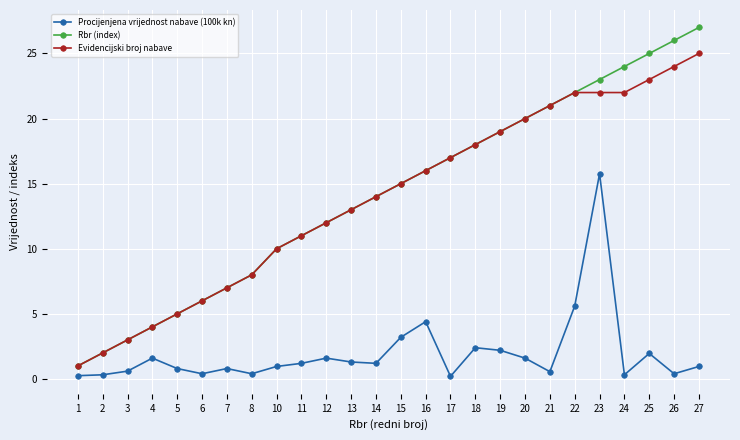

The Evidencijski broj nabave series shows 23.0 at 25. True or false?

True